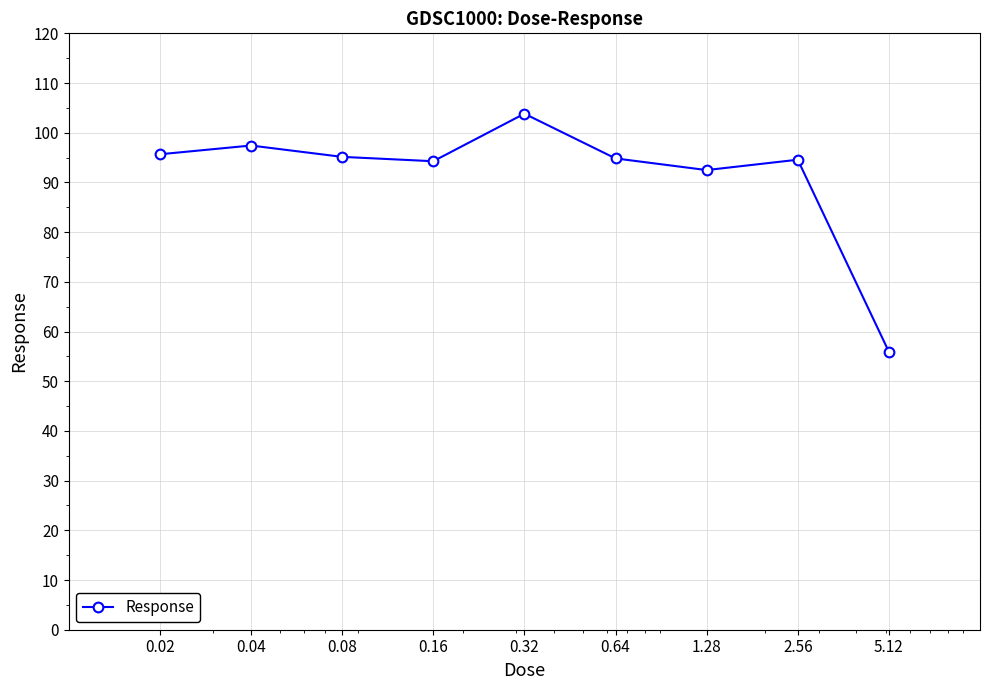

How many lines are shown in the chart?

1